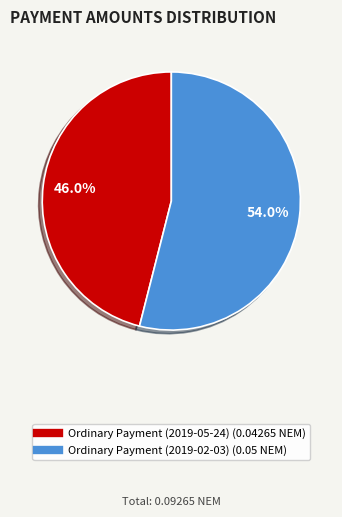

True or false: Ordinary Payment (2019-02-03) accounts for 59% of the total.

False